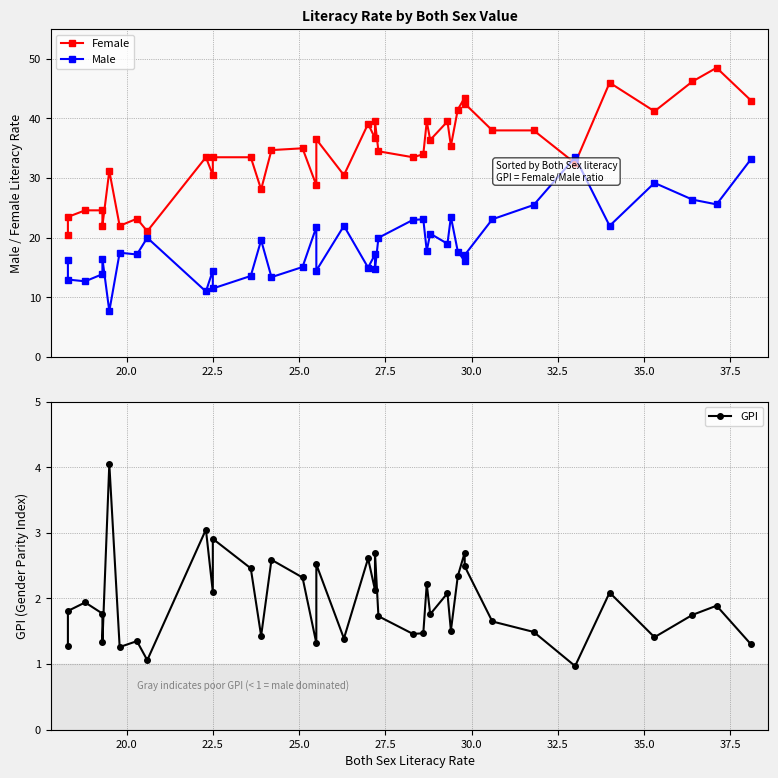

In GPI, how many points are lower than both neighbors (excluding endpoints)?

13